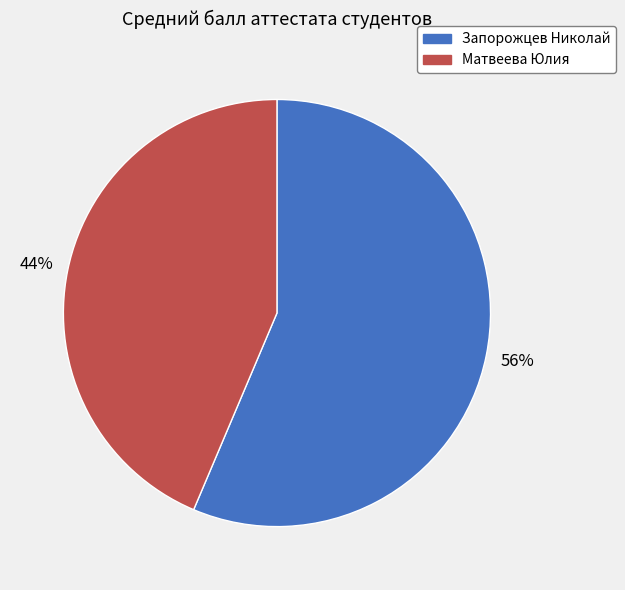

To the nearest percent, what percentage of the pie is Матвеева Юлия?

44%